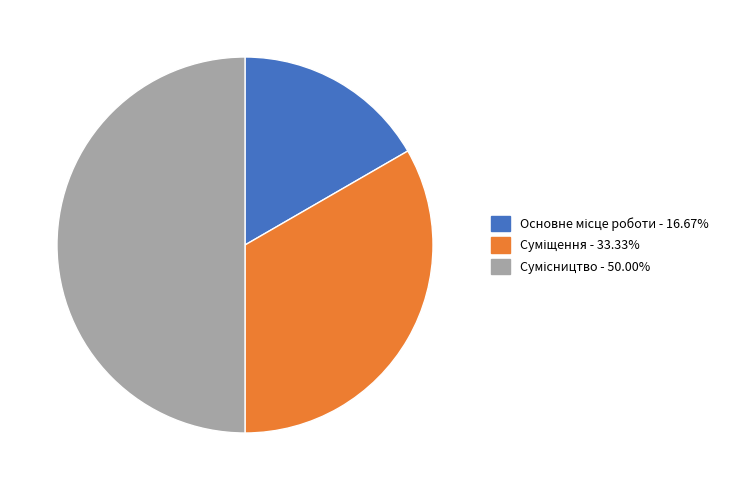

The Суміщення slice represents 33% of the pie. True or false?

True